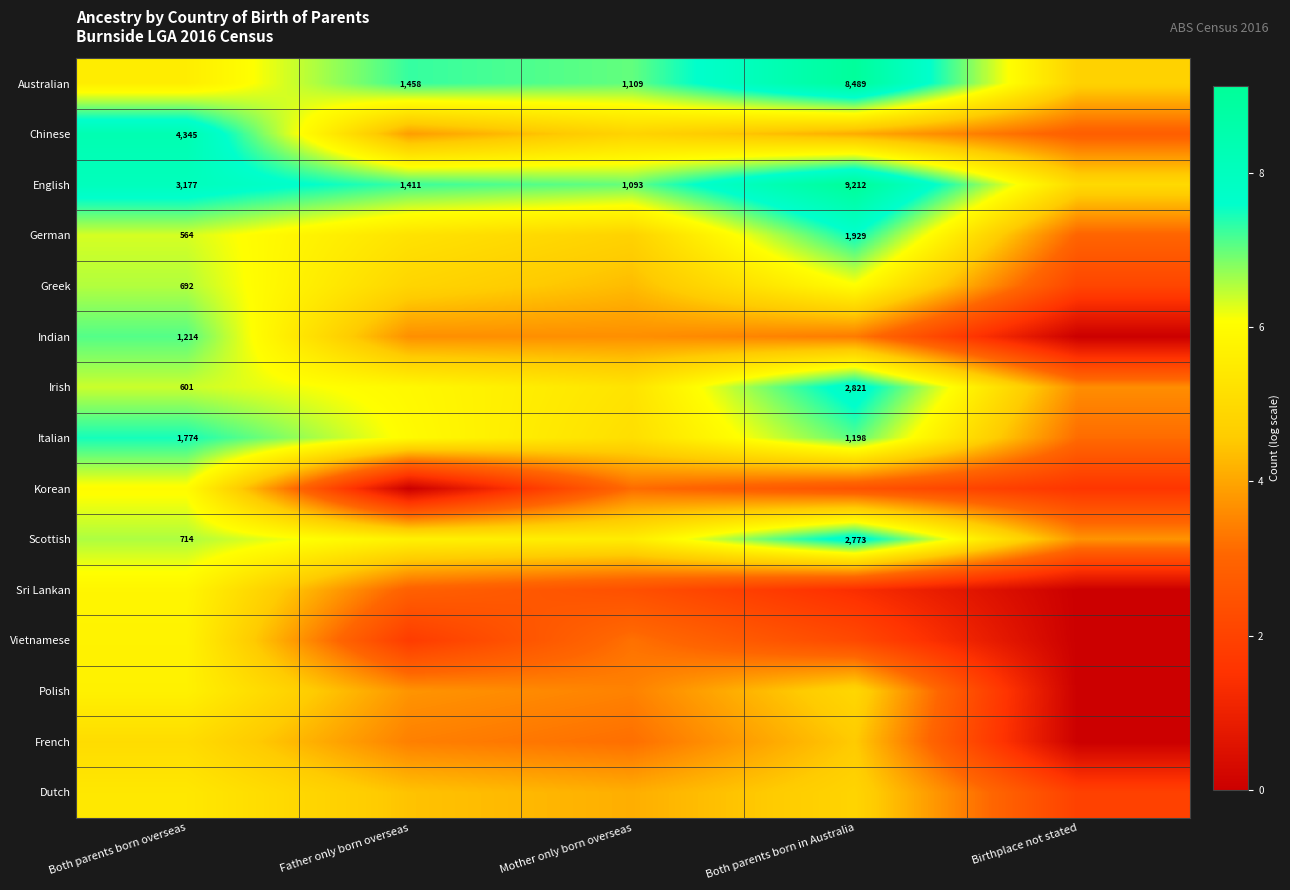

Which has a higher value, Both parents born in Australia or Both parents born overseas?

Both parents born in Australia